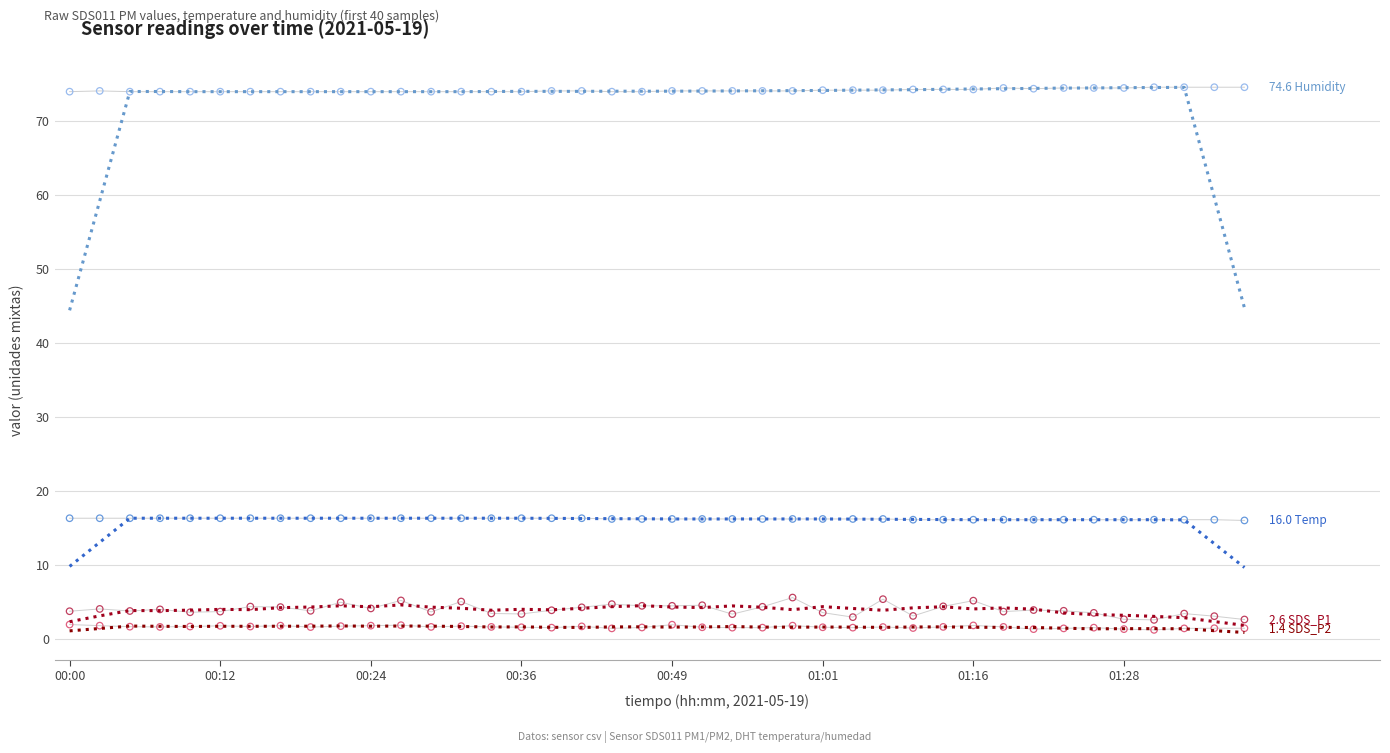

What are all the series names shown in the legend?

SDS_P1, SDS_P2, Temp, Humidity